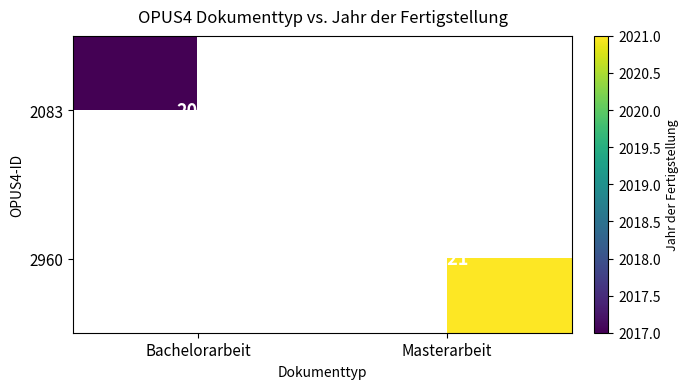

Count the number of categories in the chart.

2